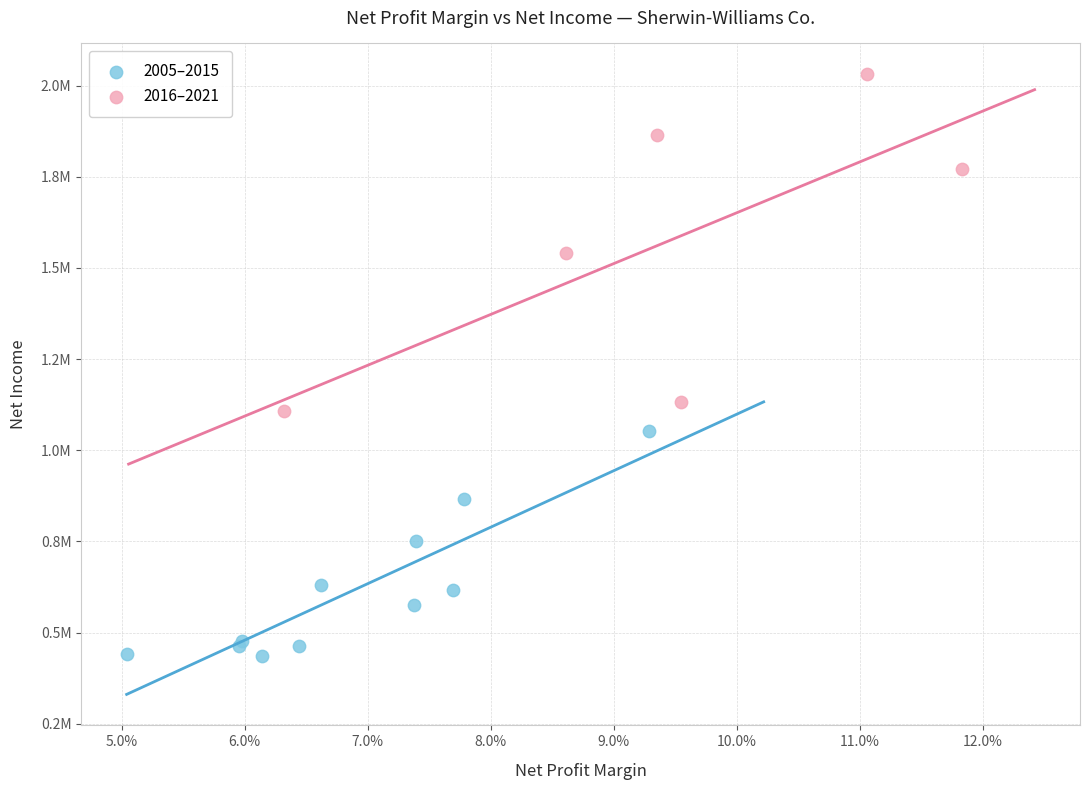

What are all the series names shown in the legend?

2005–2015, 2016–2021